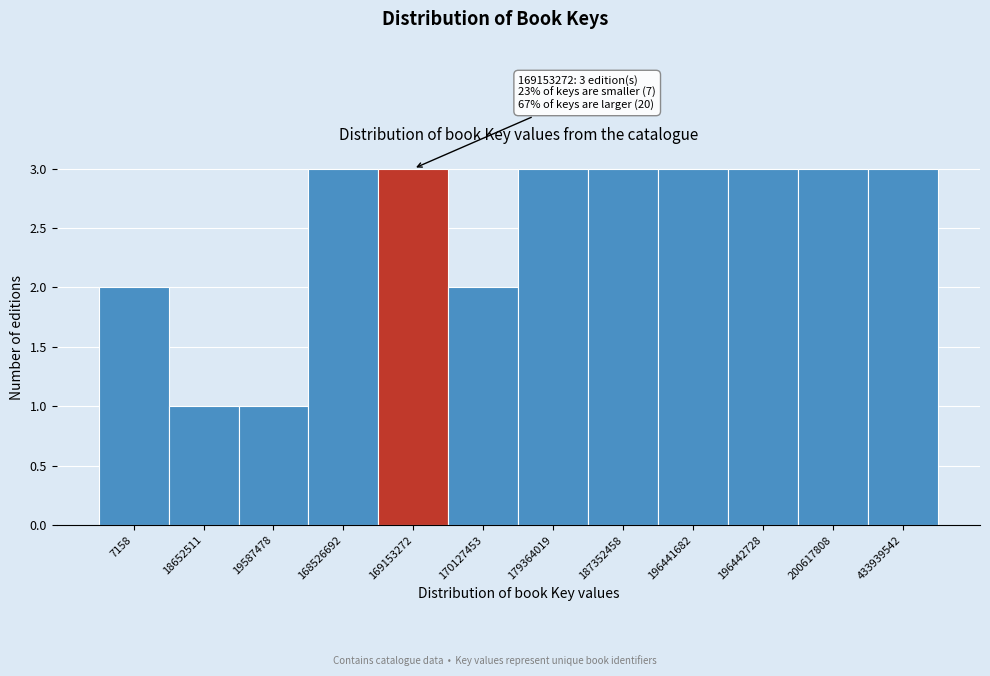

Reading right to left, extract all data points from this chart.

3	3	3	3	3	3	2	3	3	1	1	2